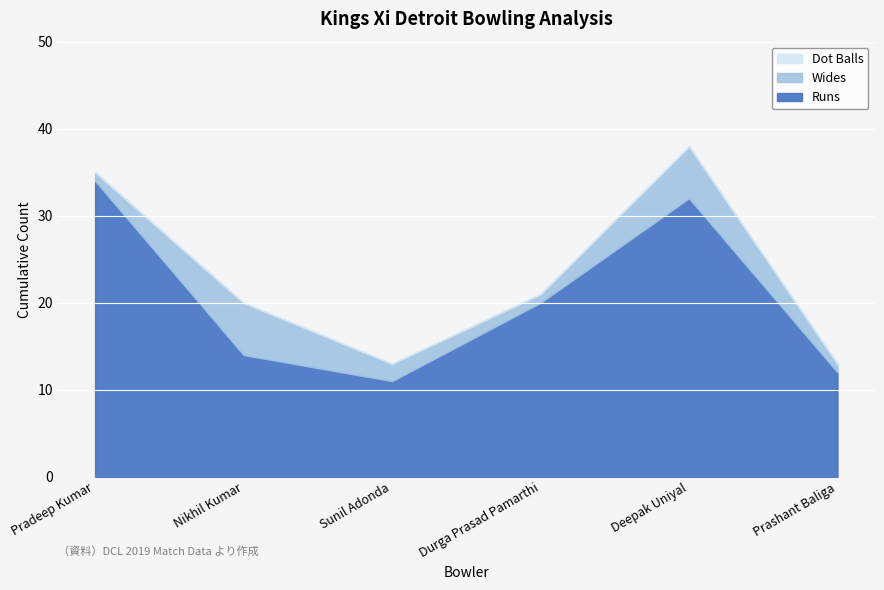

What is the label of the 4th point from the right?

Sunil Adonda